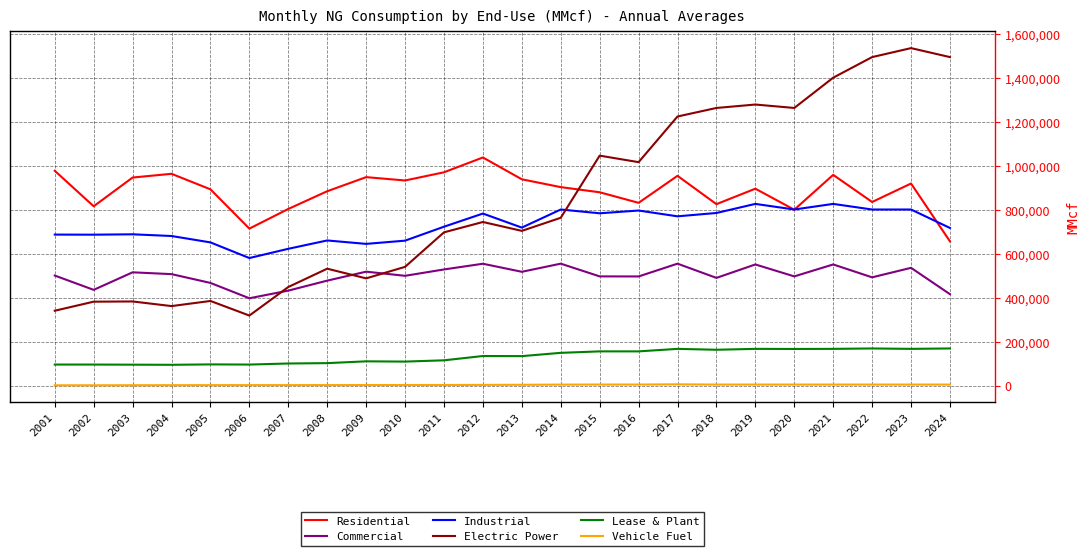

Which series changed the most between 2022 and 2023?

Residential